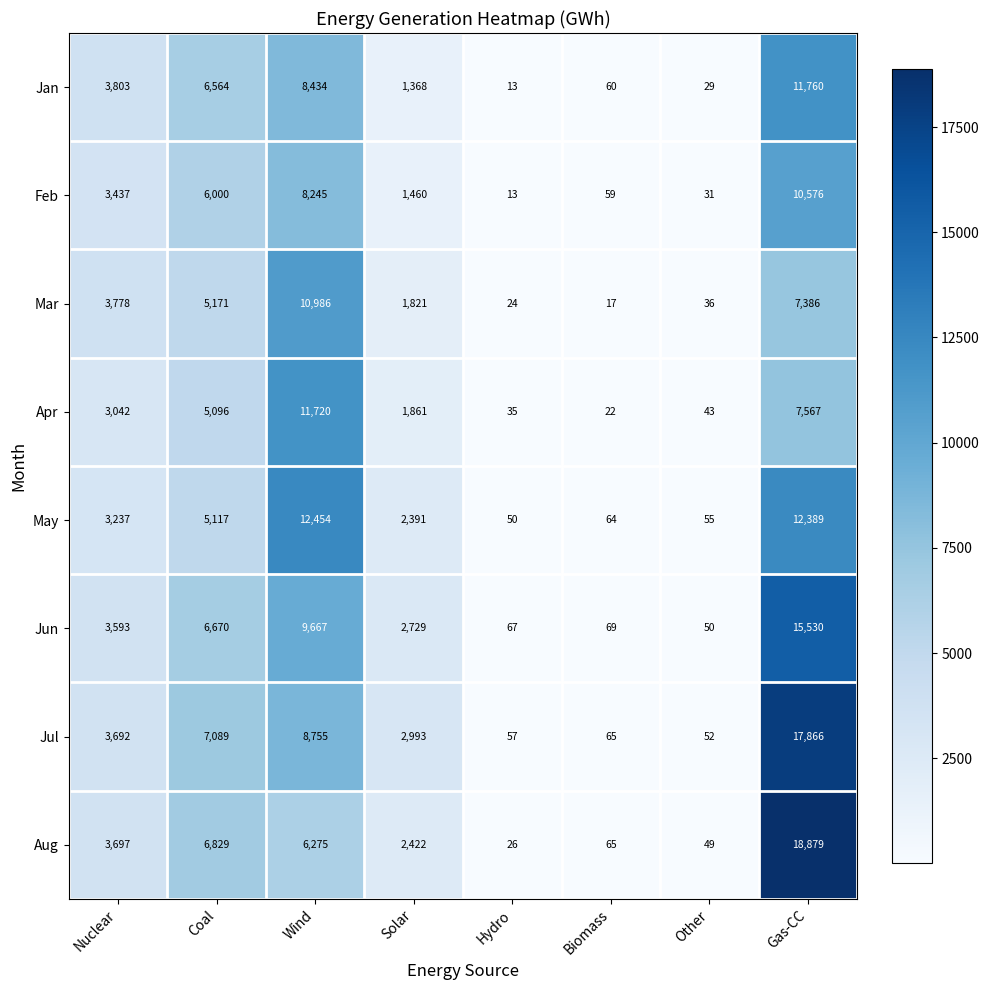

At which category is the sum across all series the highest?

Gas-CC